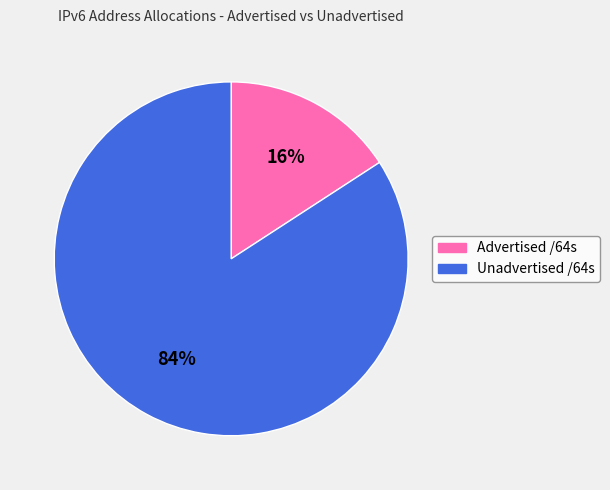

Rank the categories by value from lowest to highest.

Advertised /64s, Unadvertised /64s